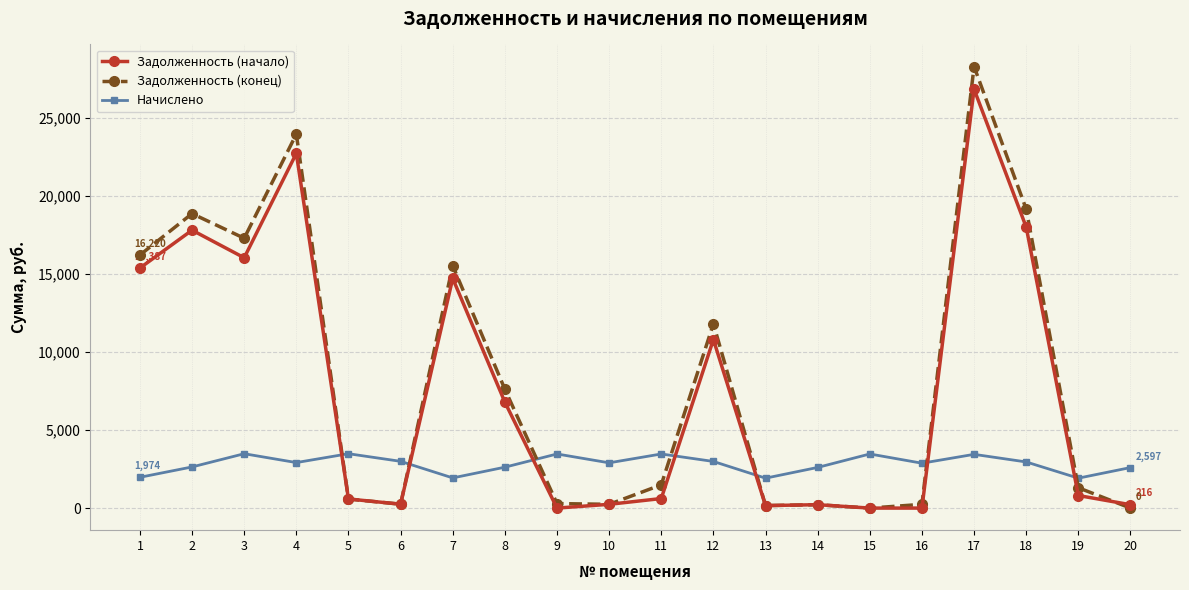

What is the maximum value shown in the chart?

28302.7